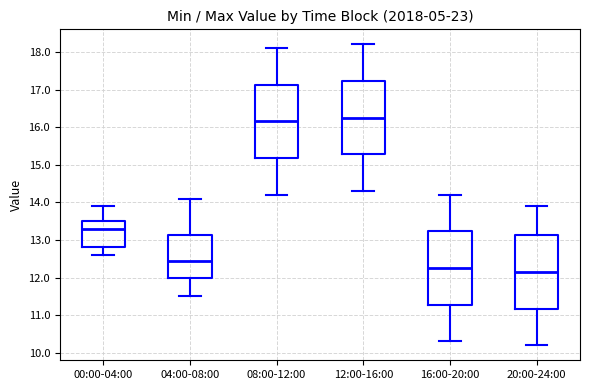

Which box has the lowest median line?

20:00-24:00